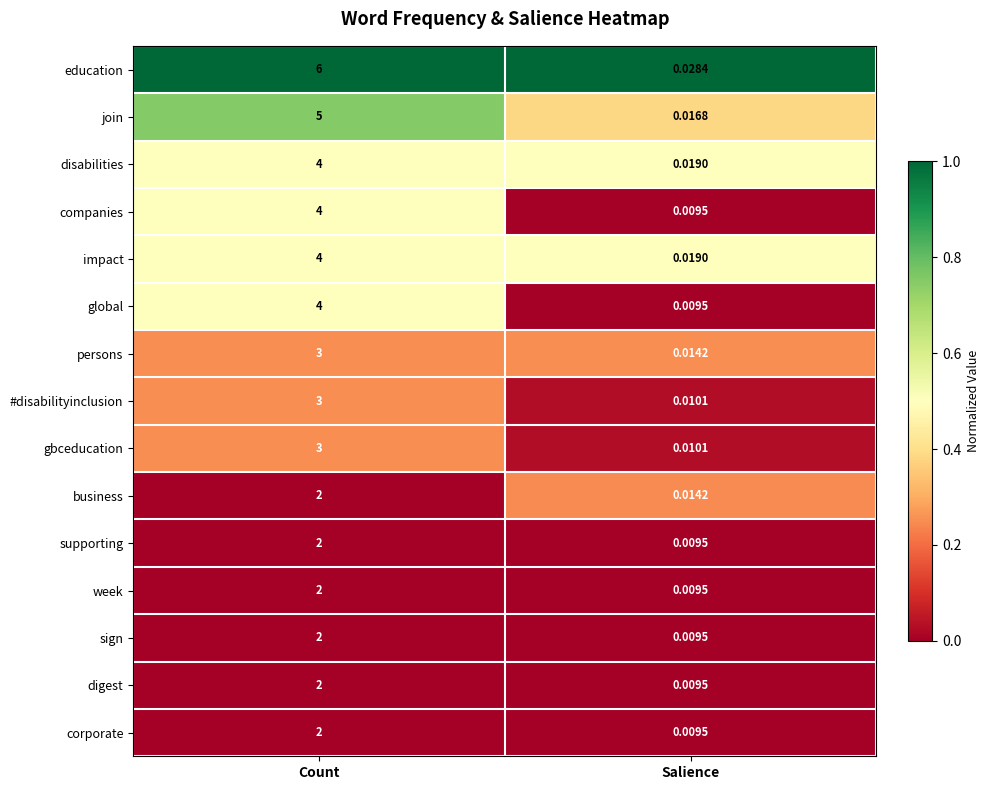

What is the spread (max minus min) of values at Count?

4.0